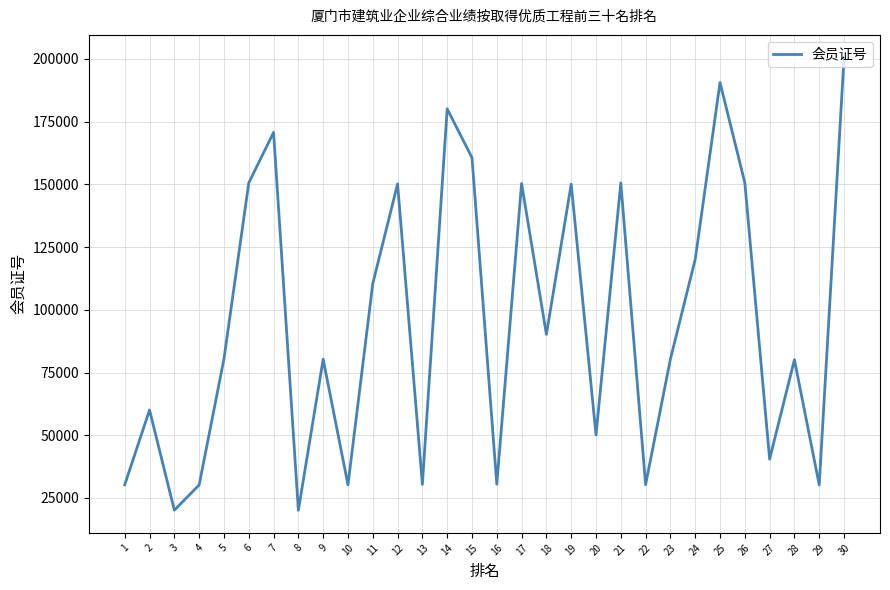

True or false: the data shows 279528 at 25.

False